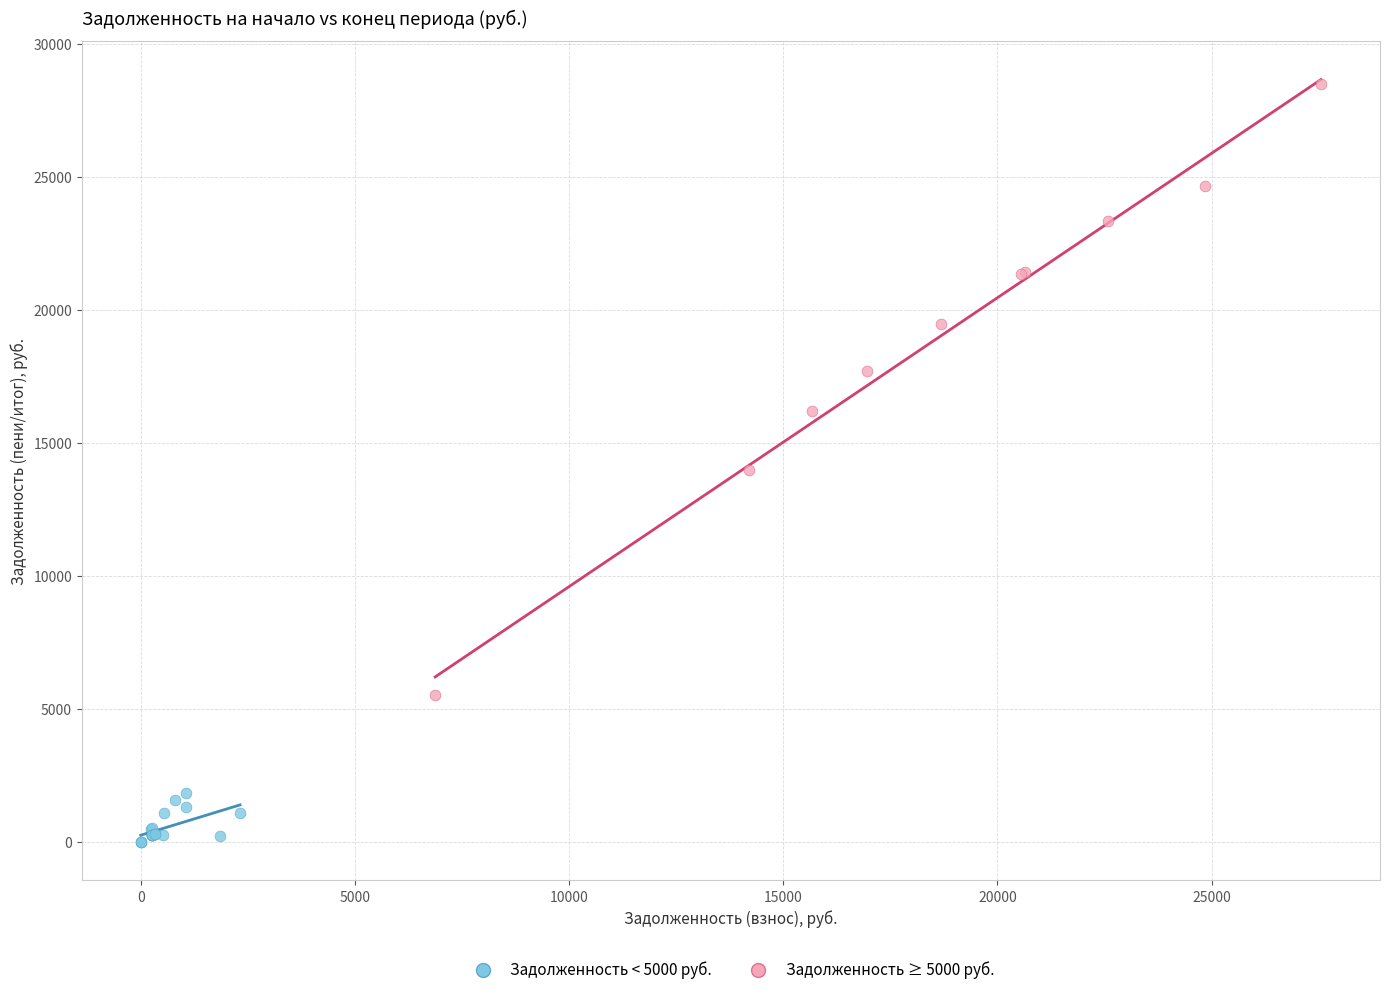

Which series contains the highest Y value?

Задолженность ≥ 5000 руб.